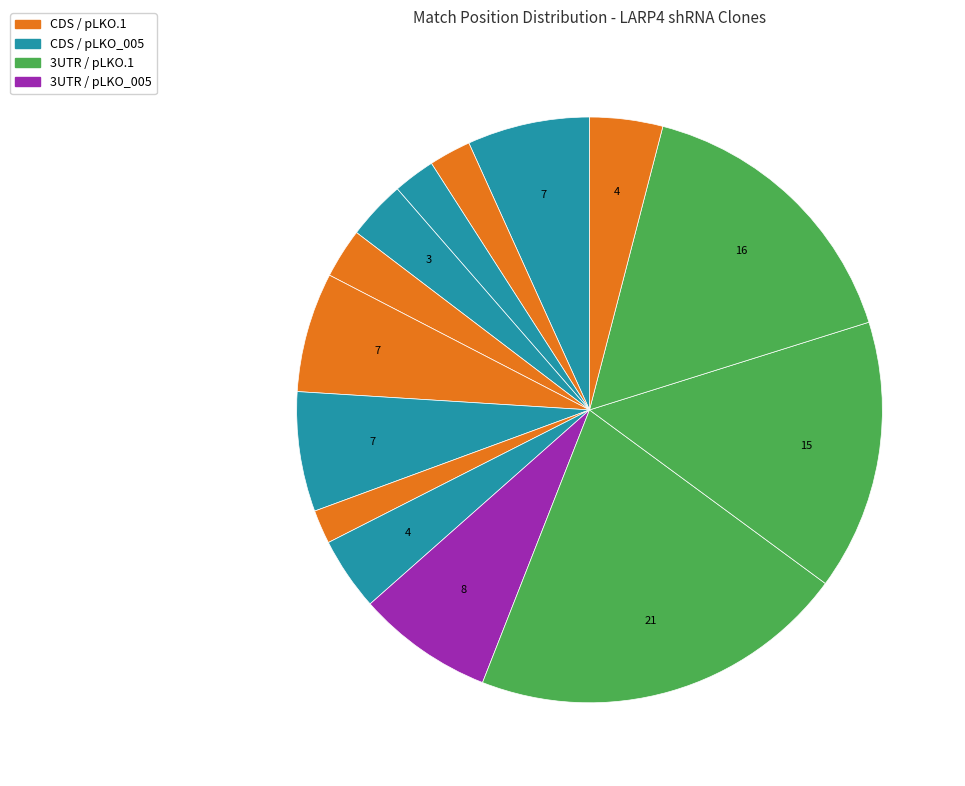

How many segments does this pie chart have?

14